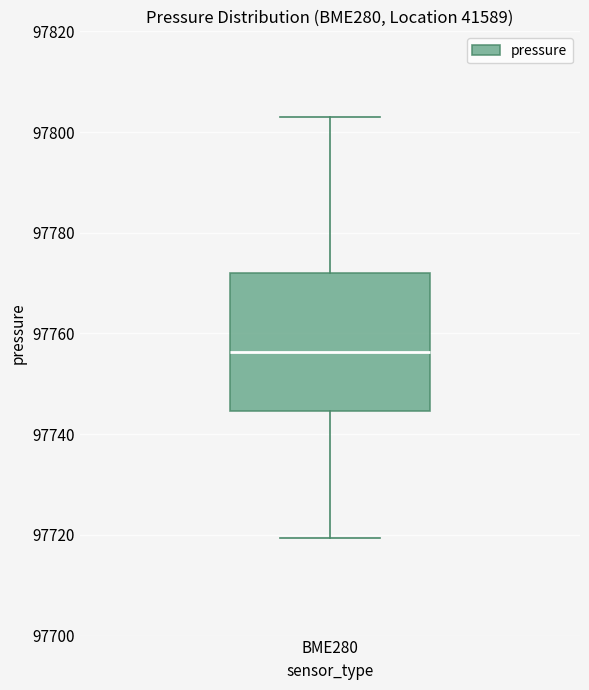

Read this box plot against the y-axis: the position of the median line, the range covered by the box, and the ends of both whiskers. The values are not printed on the chart, so give them approximately, as read against the axis.

median 97756, box 97744 to 97772, whiskers 97720 to 97804